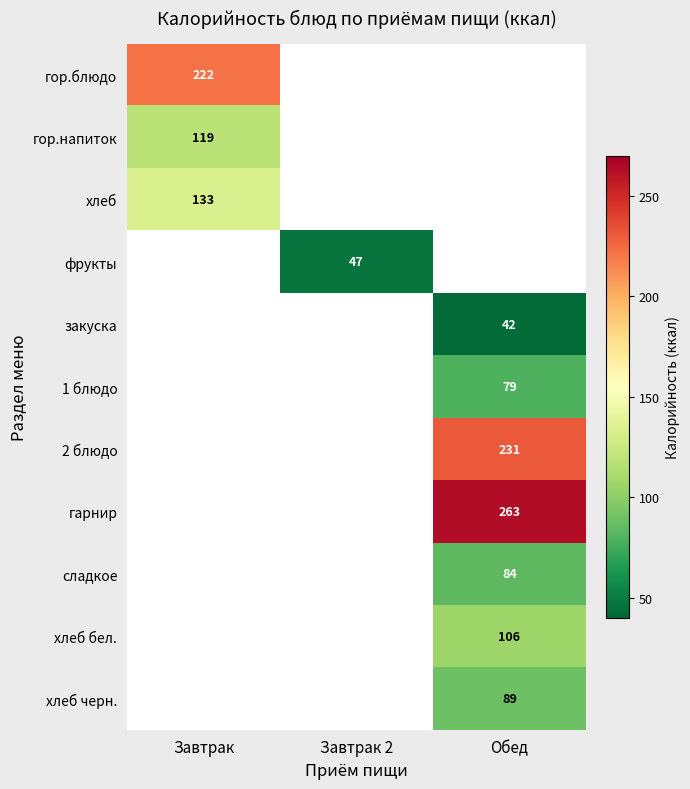

How many categories are shown in the chart?

3